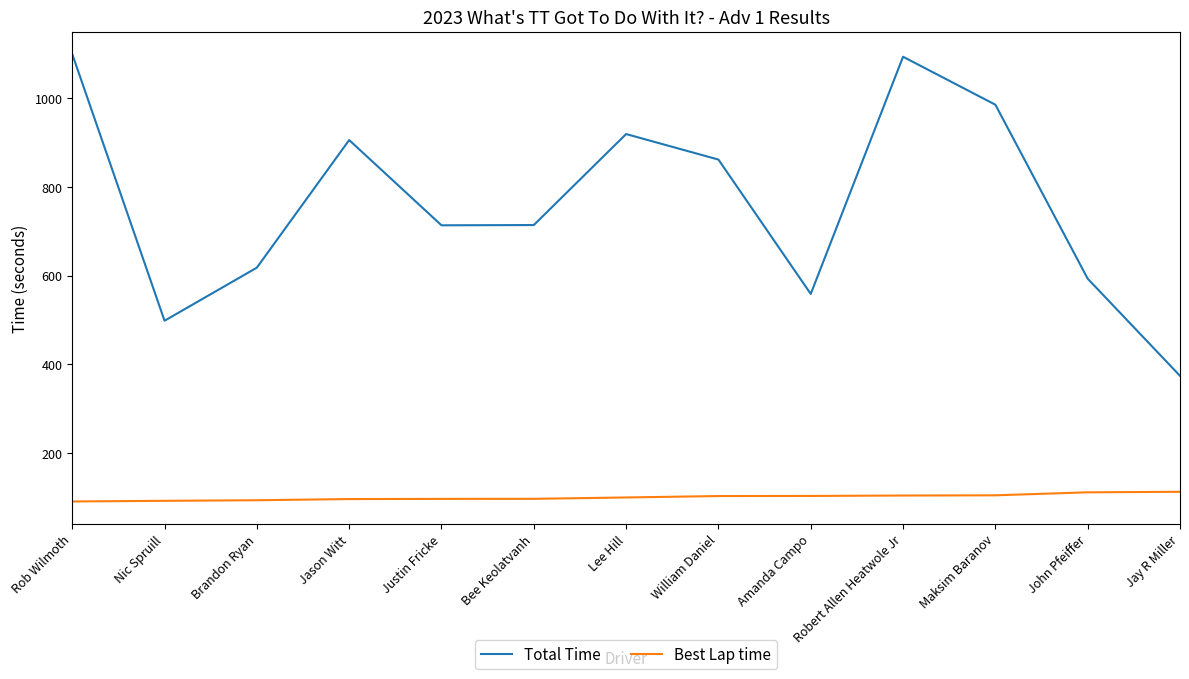

Does the chart have visible grid lines?

No